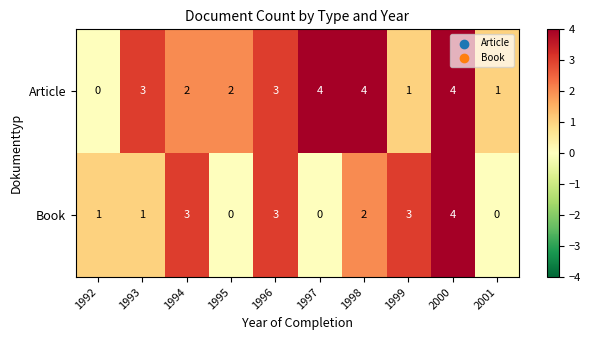

What is the sum of all Book values?

17